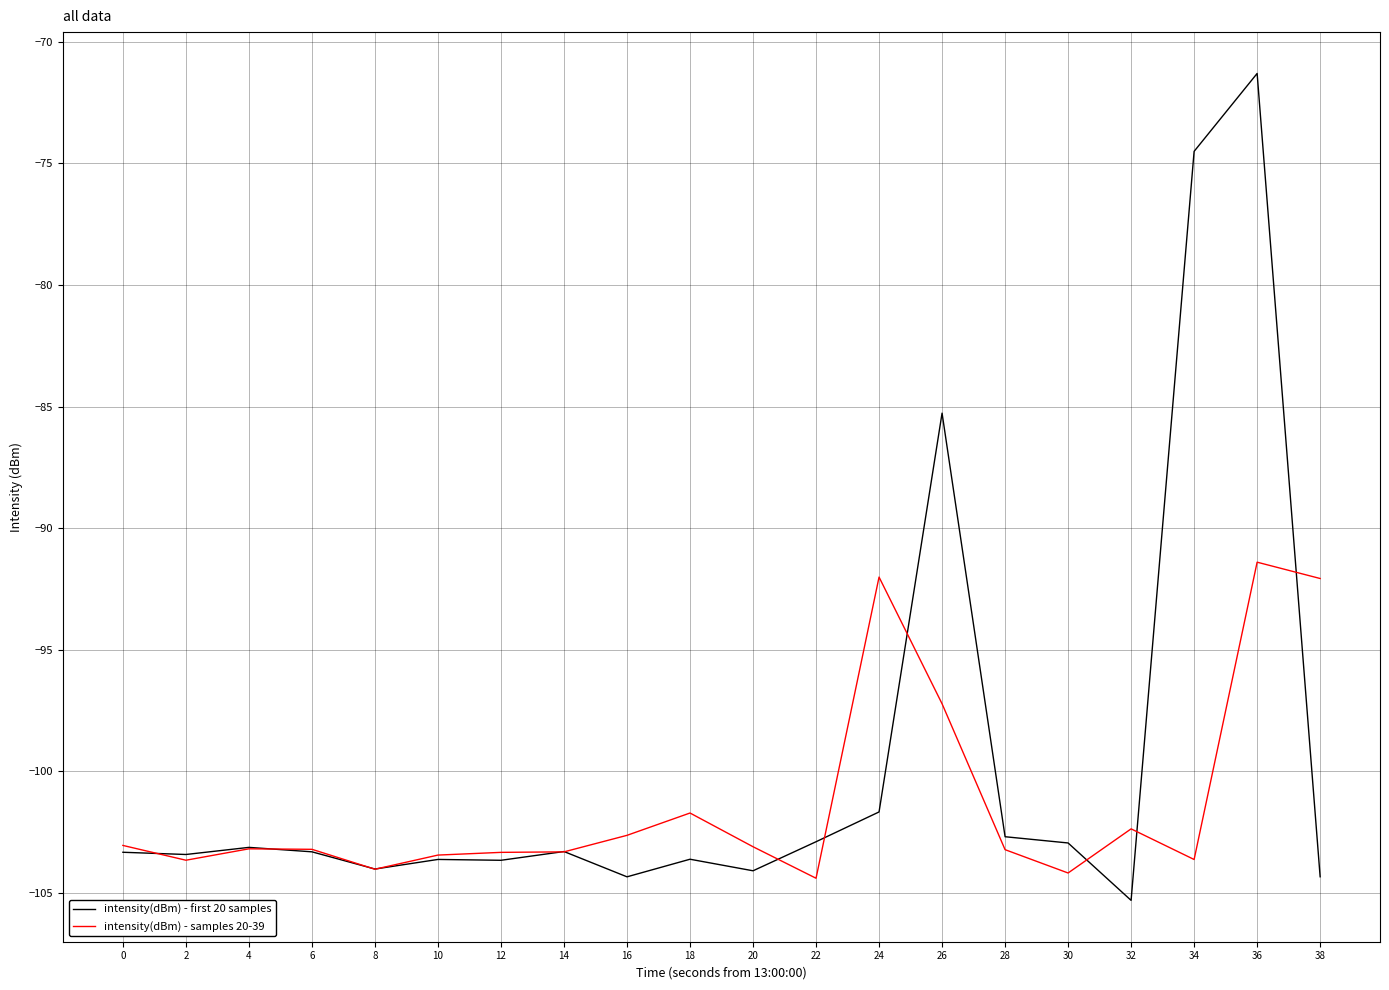

What is the difference between the highest and lowest values at 4?

0.1